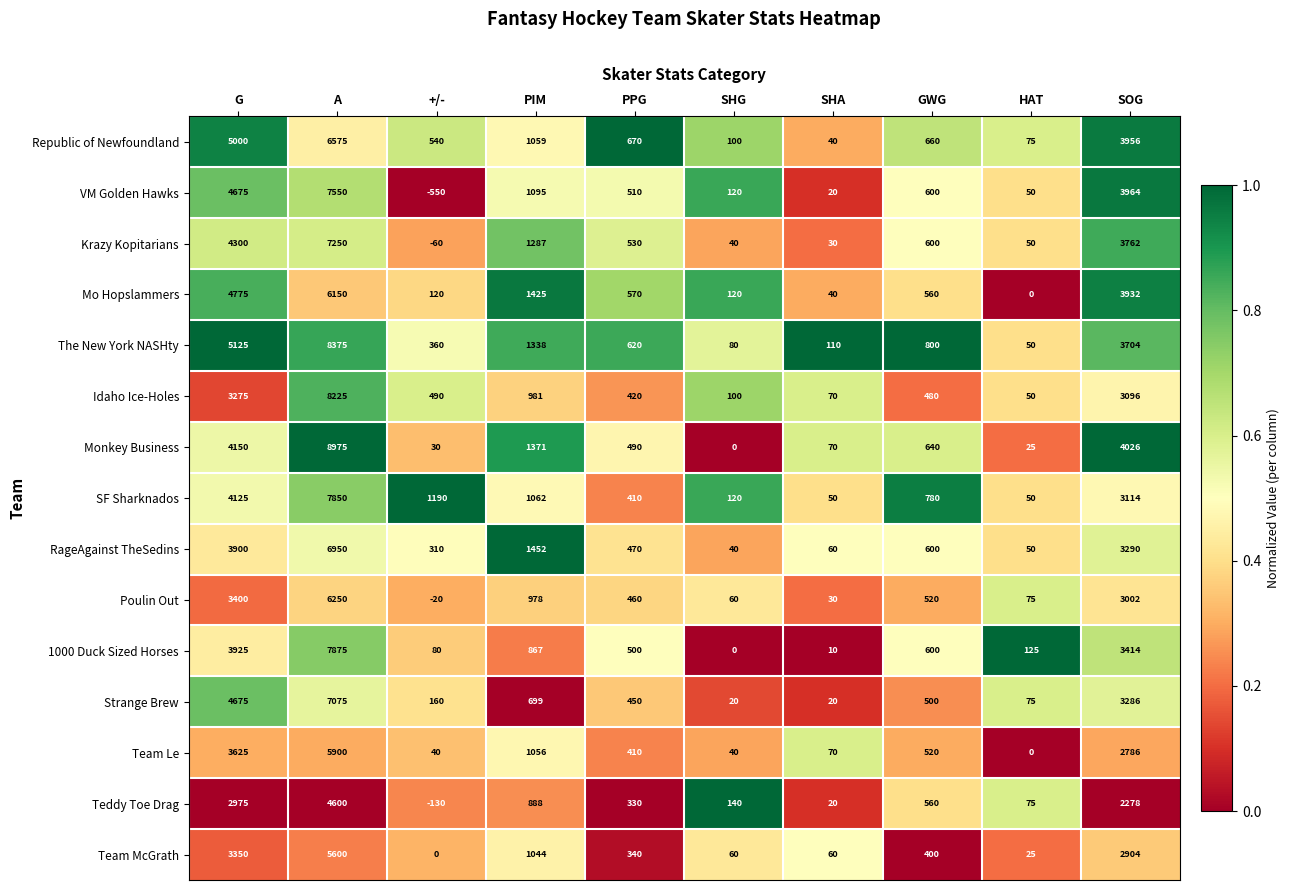

What is the difference between the maximum and minimum values in the VM Golden Hawks series?

8100